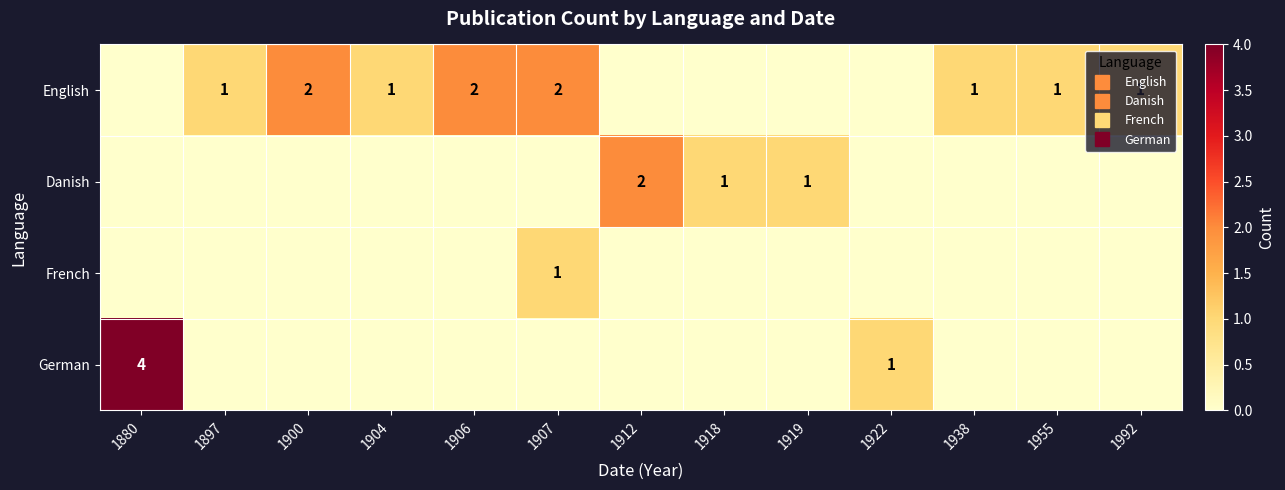

At how many categories does at least one series exceed 1?

5